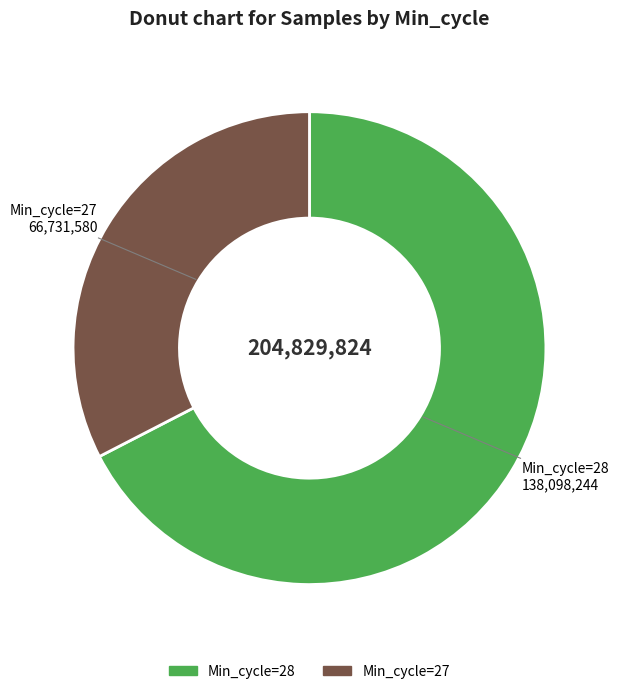

Does any single category account for the majority?

Yes